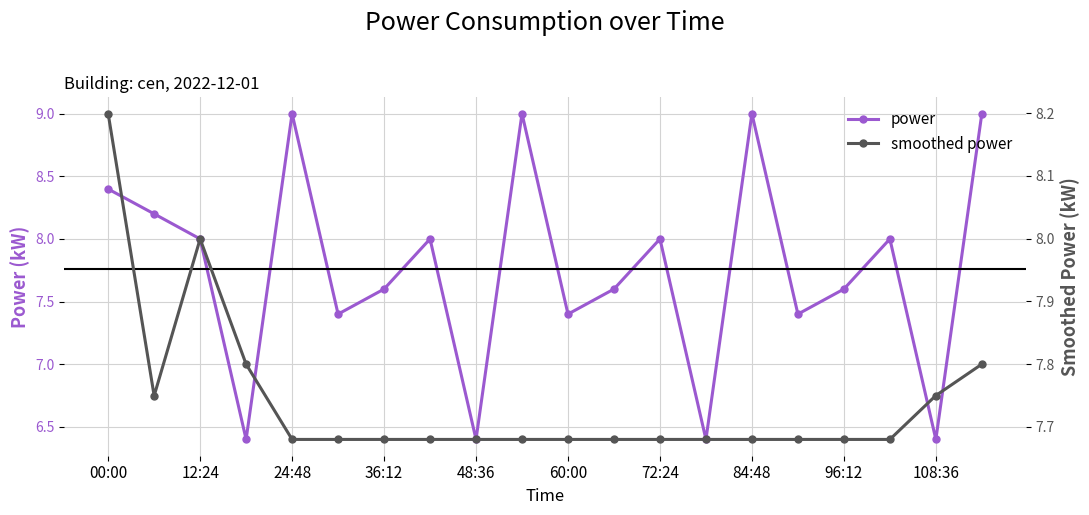

Which series has the widest spread of values?

power